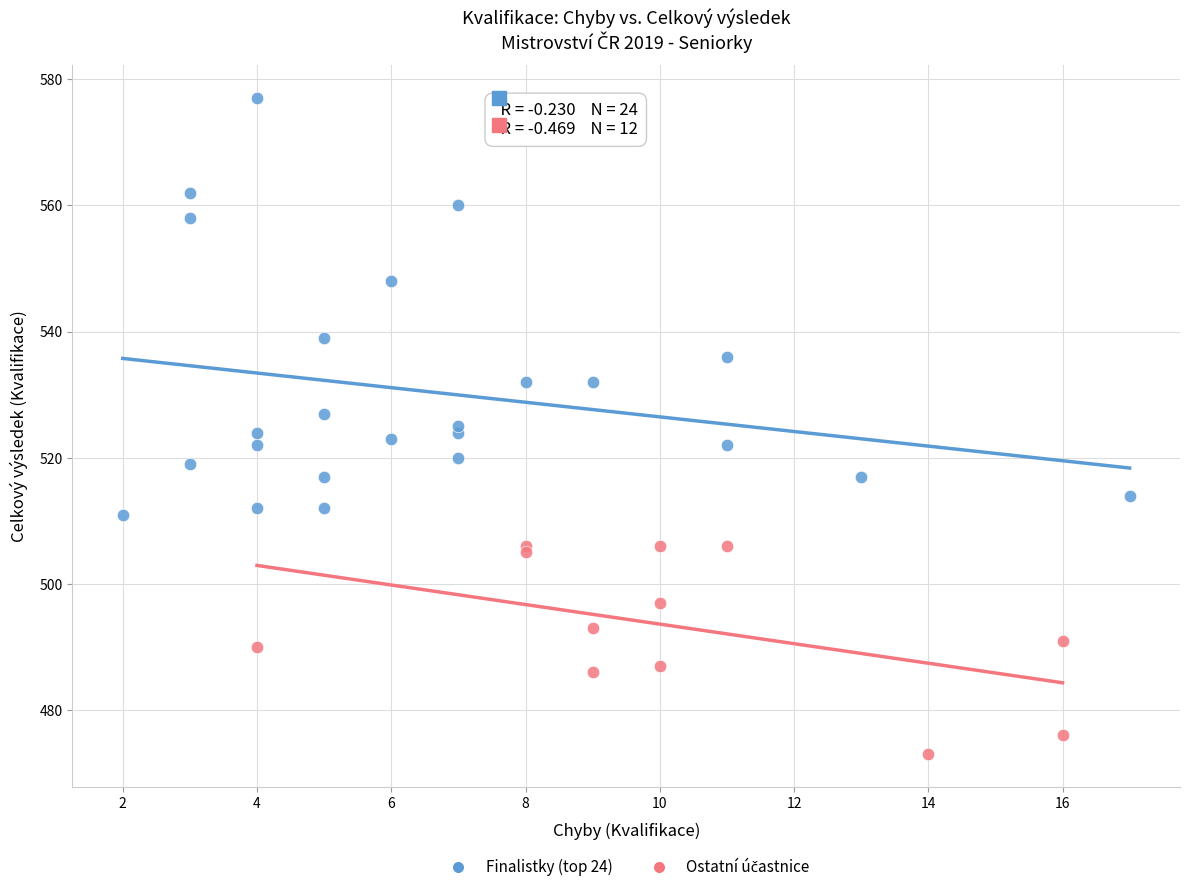

Which series reaches the maximum Y coordinate?

Finalistky (top 24)